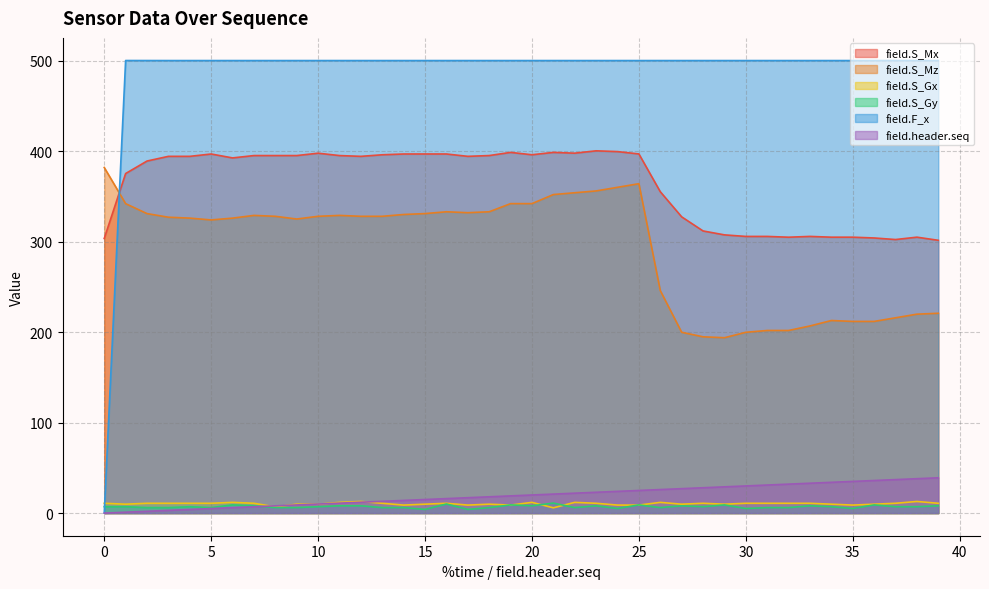

What is the value of the field.S_Mx point at the 26th from the left?

396.8